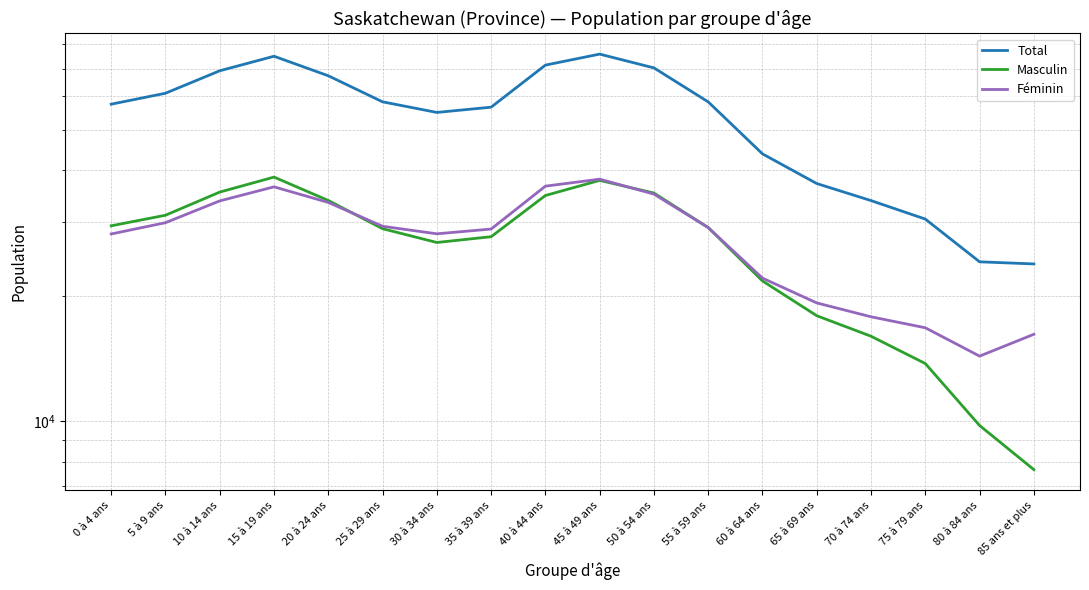

Where is the first local minimum for Total?

30 à 34 ans